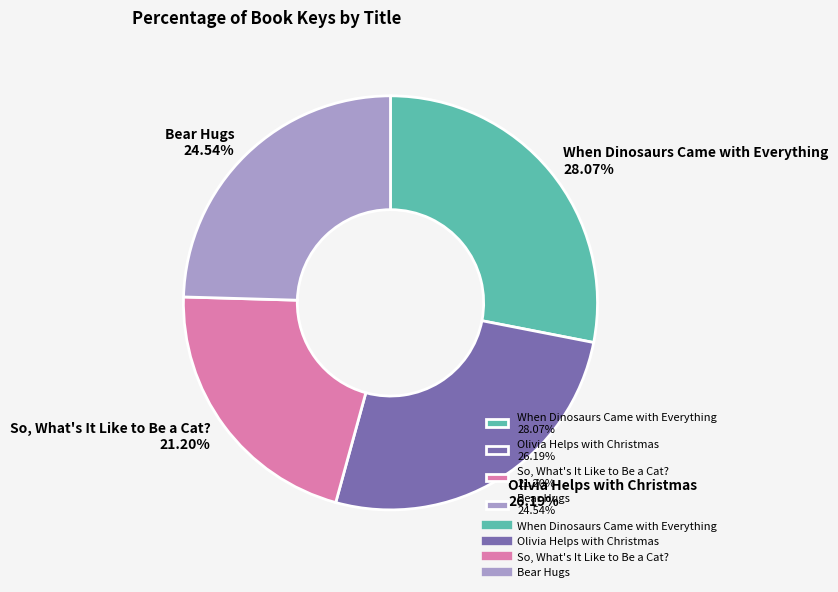

Is it true that So, What's It Like to Be a Cat? is 29% of the pie?

False